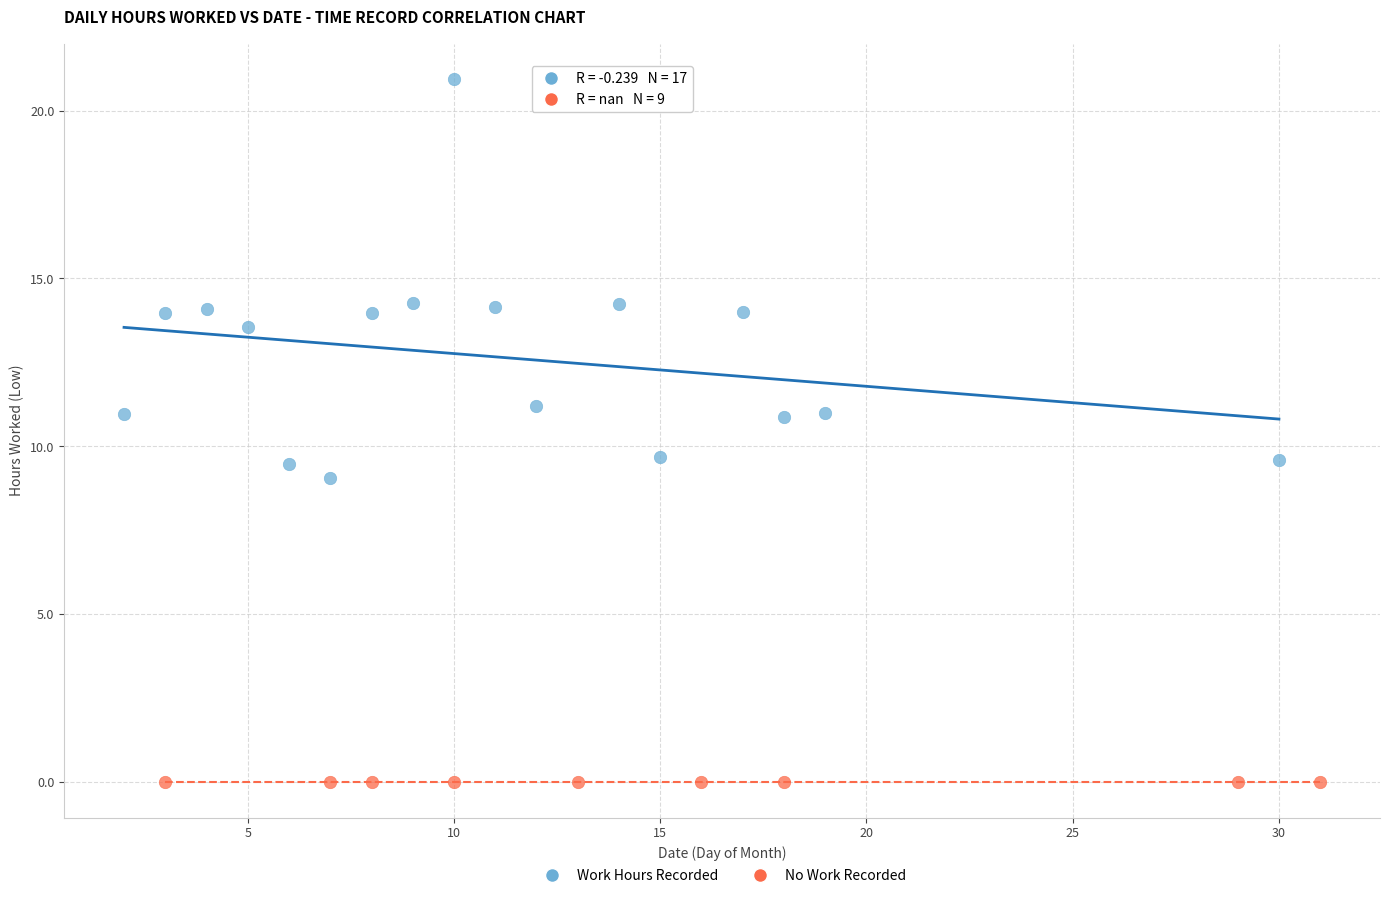

Which series reaches the maximum Y coordinate?

Work Hours Recorded